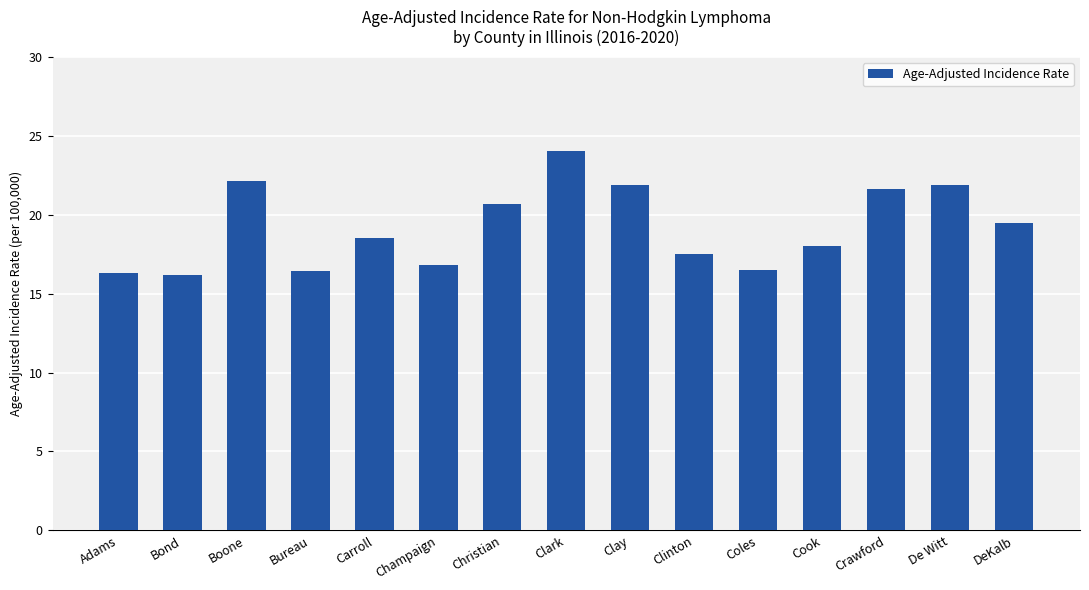

Are the bars grouped side by side (vs. stacked)?

No